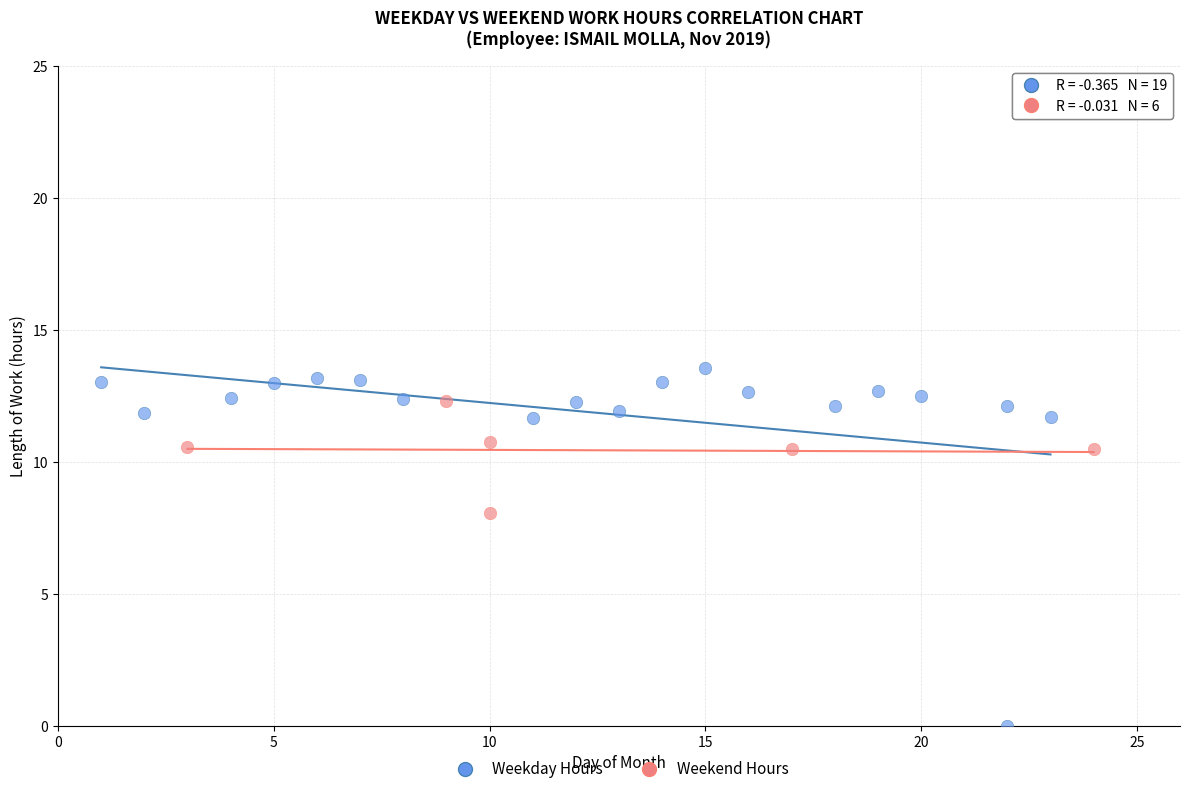

Which series reaches the minimum Y coordinate?

Weekday Hours